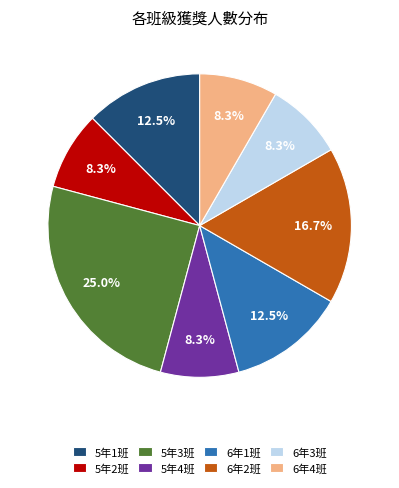

What is the largest slice in the pie chart?

5年3班